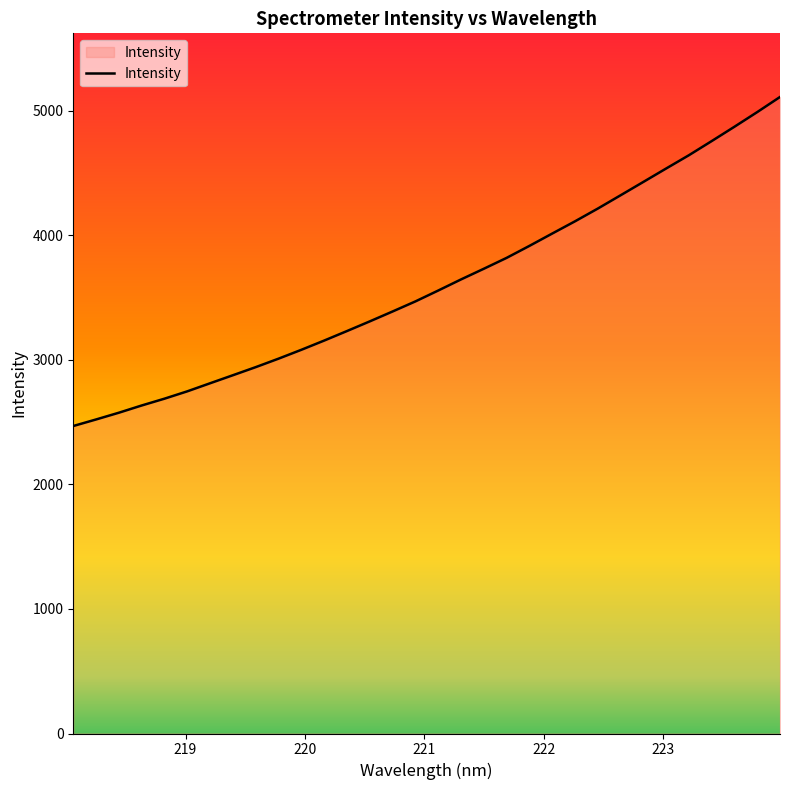

Reading right to left, transcribe all the data shown in this chart.

5110.5	4989.1	4871.5	4756.3	4642.8	4536.2	4428.4	4321.2	4214.5	4112.3	4014.0	3915.0	3818.8	3731.5	3645.8	3556.7	3469.4	3388.5	3309.2	3231.5	3155.0	3081.0	3009.8	2941.8	2876.8	2812.3	2747.5	2688.5	2633.7	2575.7	2521.4	2468.7